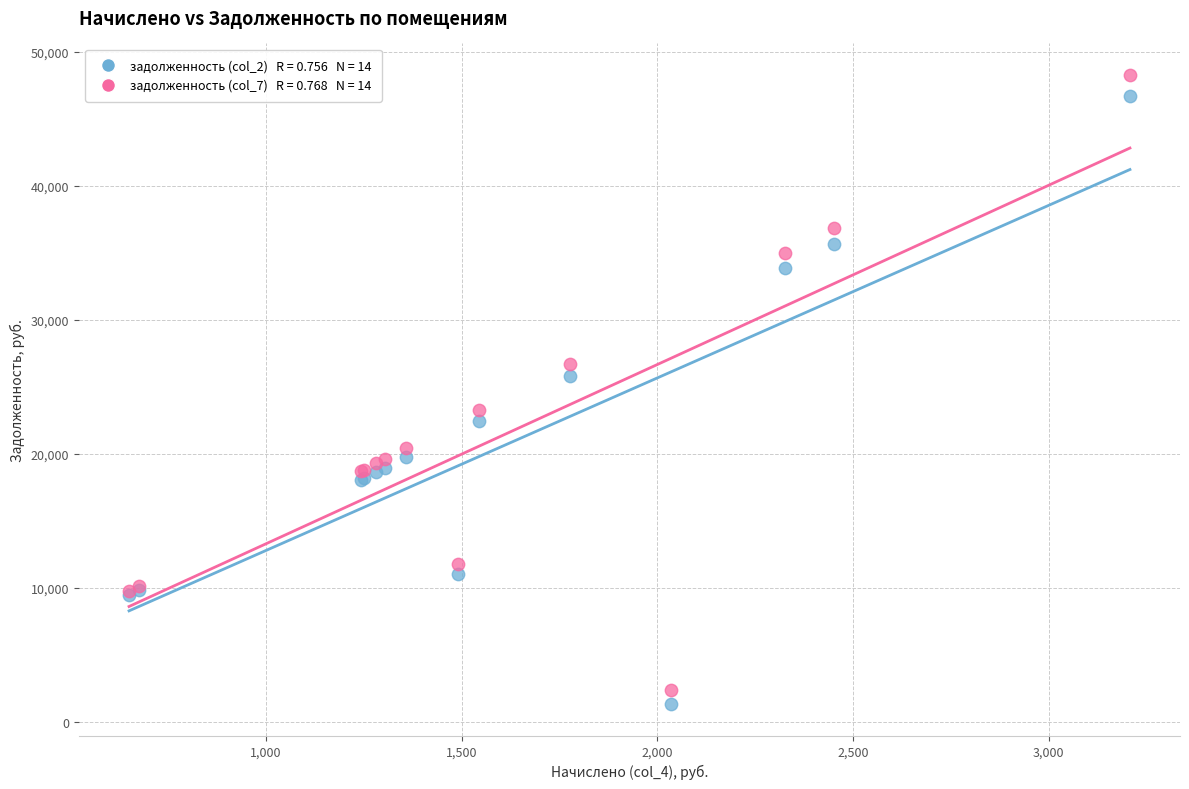

Across all series, what Y value is closest to 24820?

25854.0